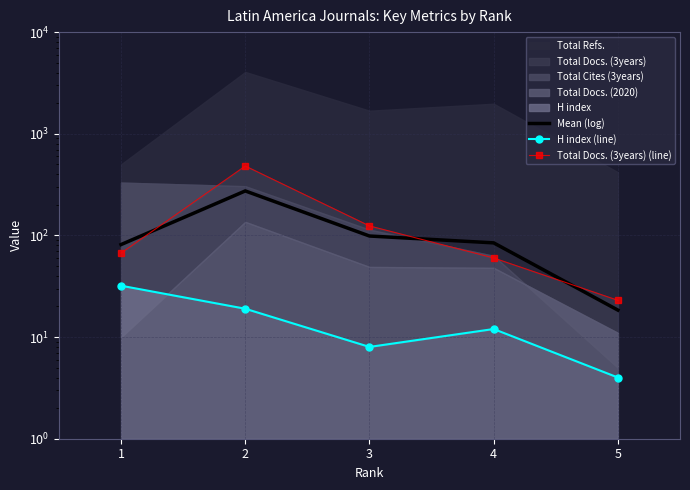

What is the value of the Mean (log) point at the 2nd from the left?

273.9